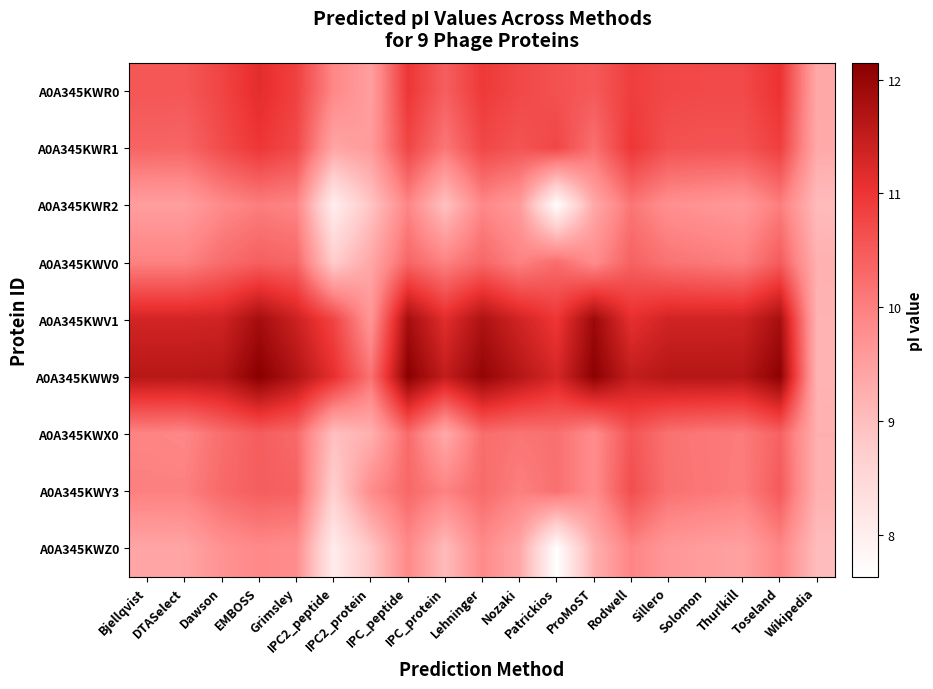

What is the difference between the highest and lowest values at Lehninger?

2.2